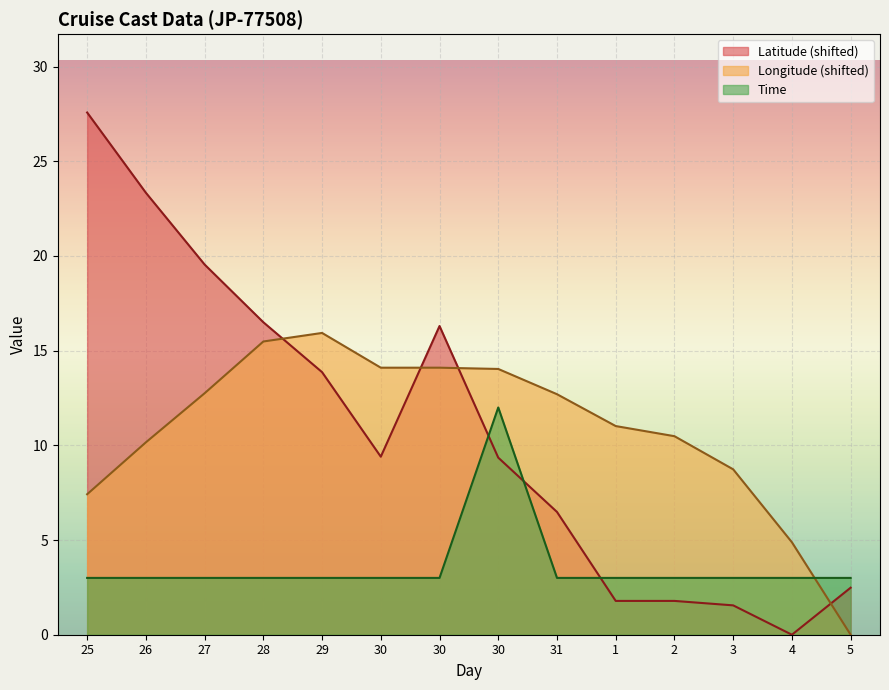

Count the number of categories in the chart.

14